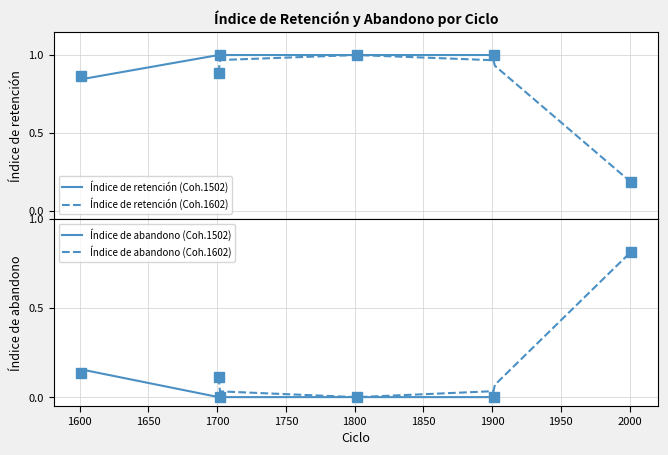

What are all the series names shown in the legend?

Índice de retención (Coh.1502), Índice de retención (Coh.1602), Índice de abandono (Coh.1502), Índice de abandono (Coh.1602)